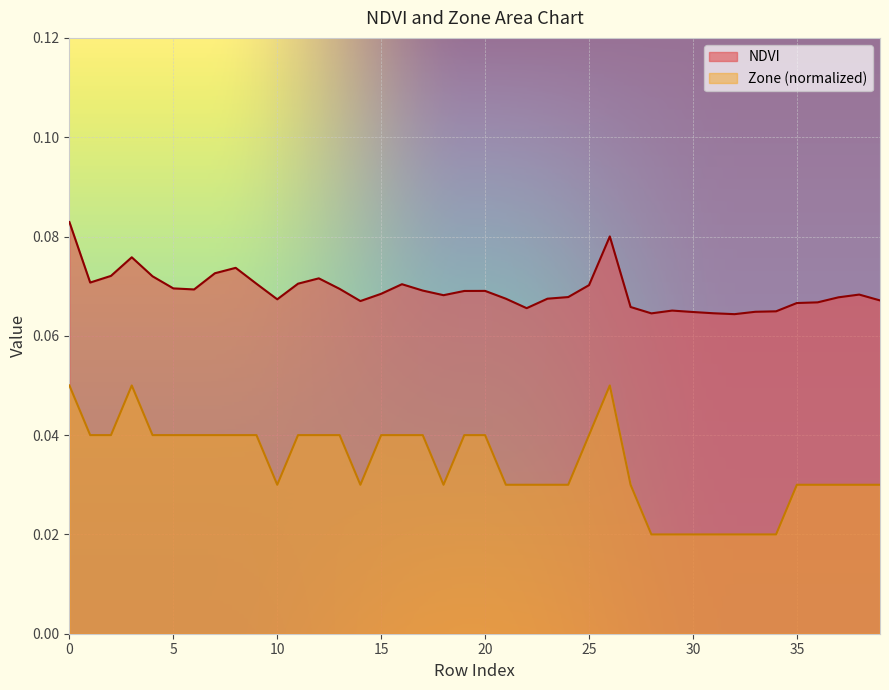

Reading left to right, list all the values displayed in this chart.

NDVI: 0=0.1	1=0.1	2=0.1	3=0.1	4=0.1	5=0.1	6=0.1	7=0.1	8=0.1	9=0.1	10=0.1	11=0.1	12=0.1	13=0.1	14=0.1	15=0.1	16=0.1	17=0.1	18=0.1	19=0.1	20=0.1	21=0.1	22=0.1	23=0.1	24=0.1	25=0.1	26=0.1	27=0.1	28=0.1	29=0.1	30=0.1	31=0.1	32=0.1	33=0.1	34=0.1	35=0.1	36=0.1	37=0.1	38=0.1	39=0.1
Zone: 0=0.1	1=0.0	2=0.0	3=0.1	4=0.0	5=0.0	6=0.0	7=0.0	8=0.0	9=0.0	10=0.0	11=0.0	12=0.0	13=0.0	14=0.0	15=0.0	16=0.0	17=0.0	18=0.0	19=0.0	20=0.0	21=0.0	22=0.0	23=0.0	24=0.0	25=0.0	26=0.1	27=0.0	28=0.0	29=0.0	30=0.0	31=0.0	32=0.0	33=0.0	34=0.0	35=0.0	36=0.0	37=0.0	38=0.0	39=0.0